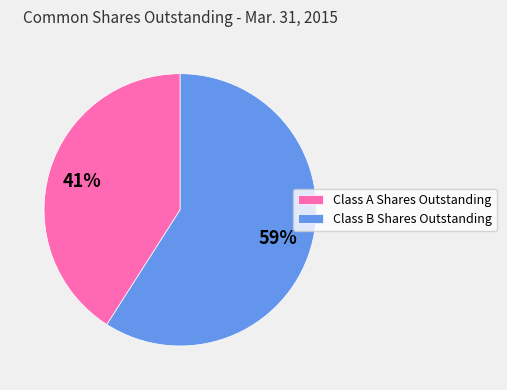

To the nearest percent, what portion does Class A Shares Outstanding represent?

41%